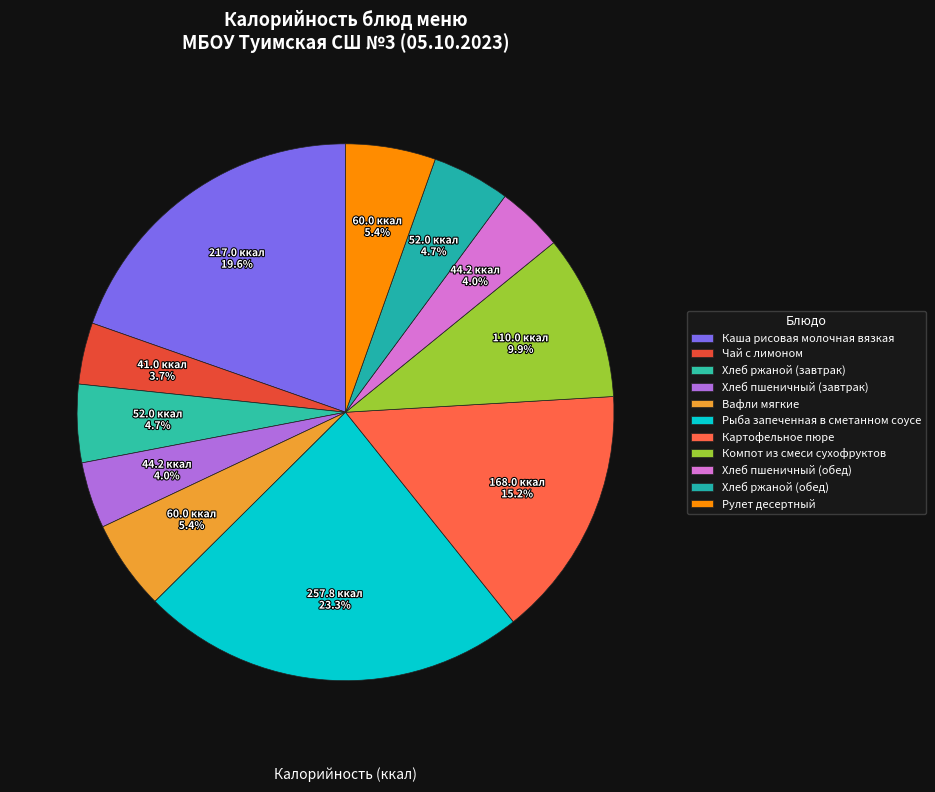

To the nearest percent, what is the combined percentage of Хлеб пшеничный (завтрак) and Хлеб ржаной (обед)?

9%